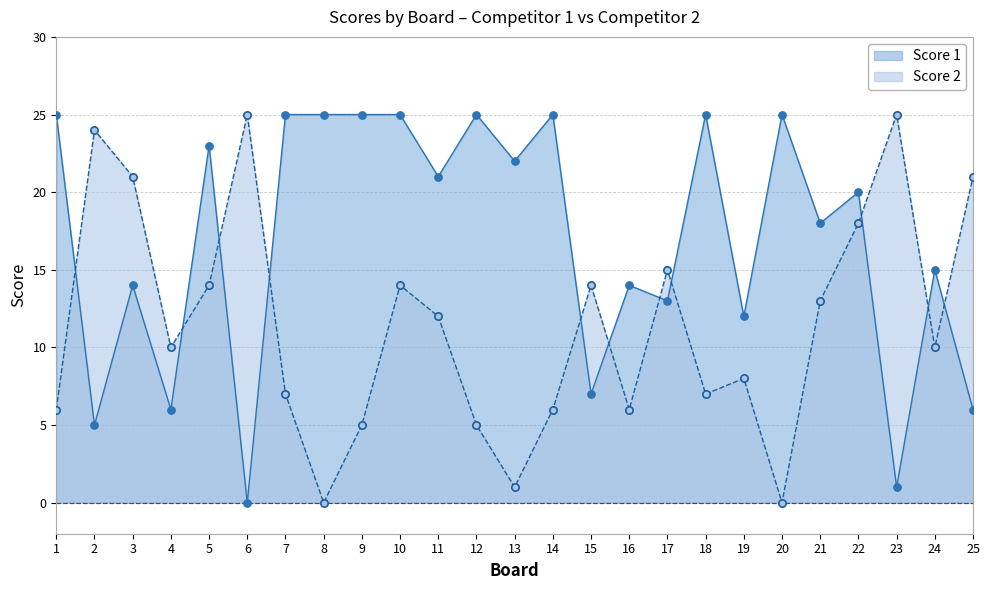

At which category is the sum across all series the highest?

10